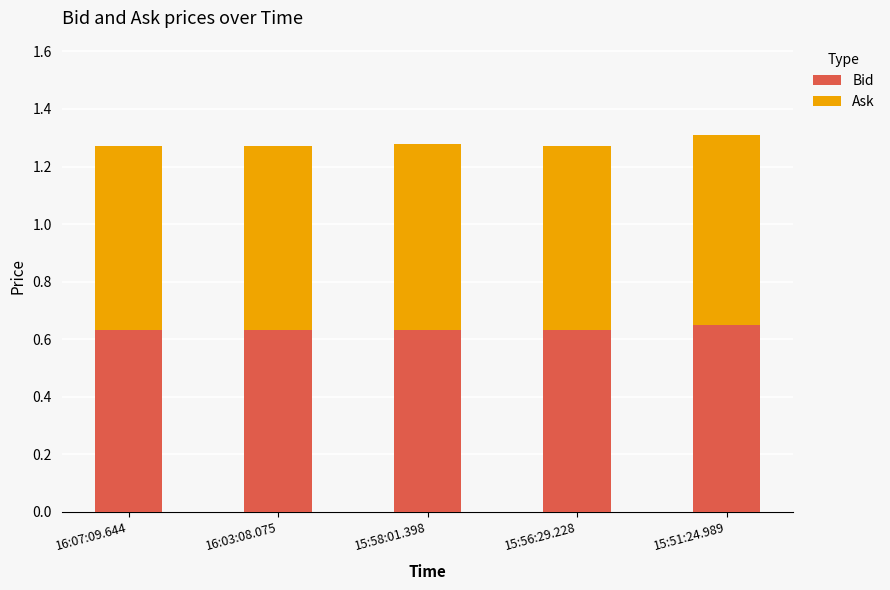

The Bid series shows 1.0 at 16:03:08.075. True or false?

False